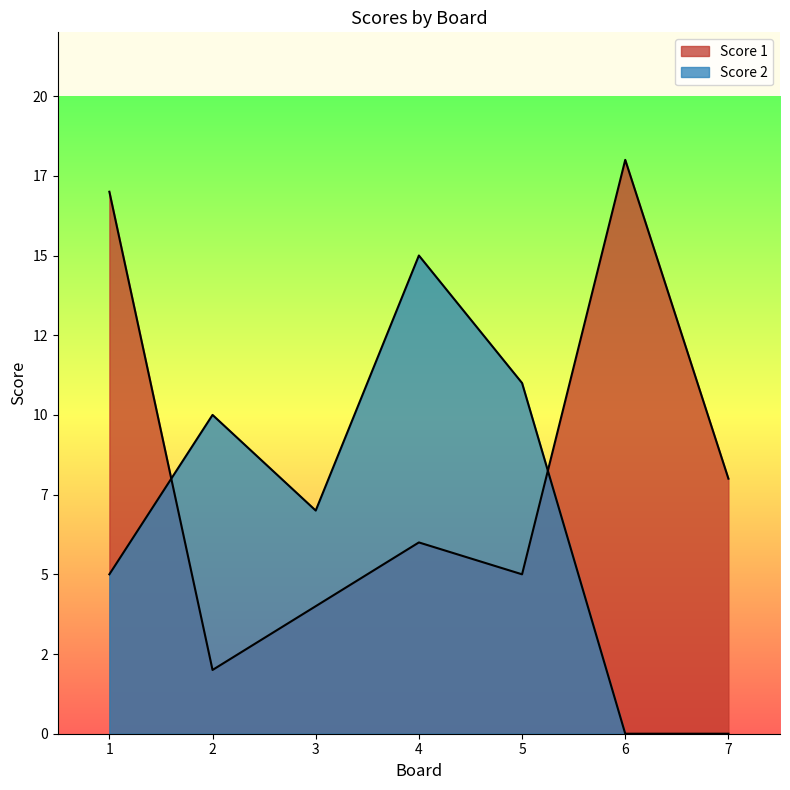

What is the sum of the Score 2 values at 3 and 4?

22